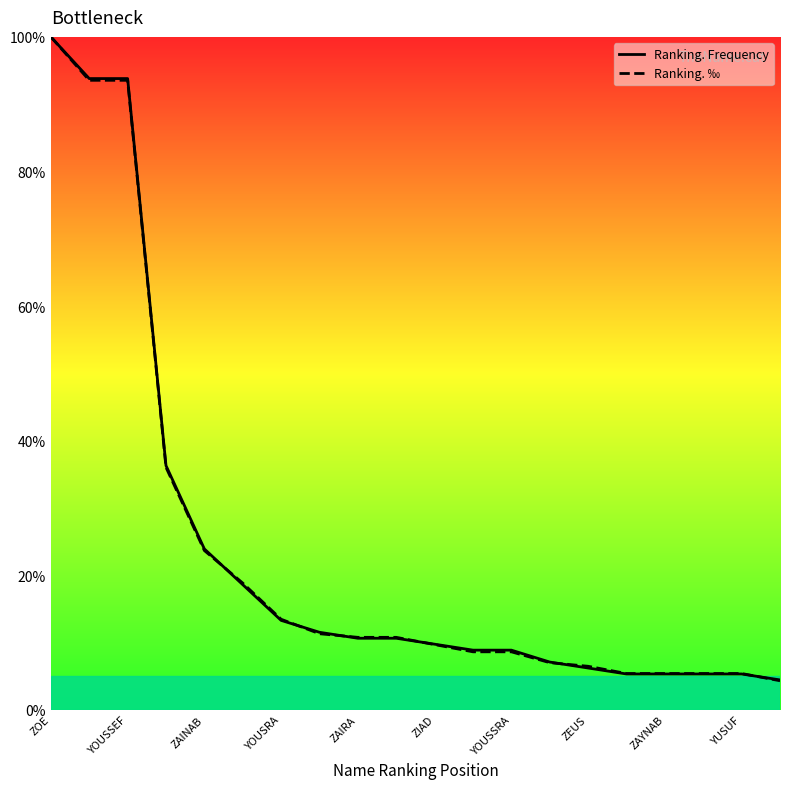

The value of Ranking. Frequency at ZOE is 46.1. True or false?

False